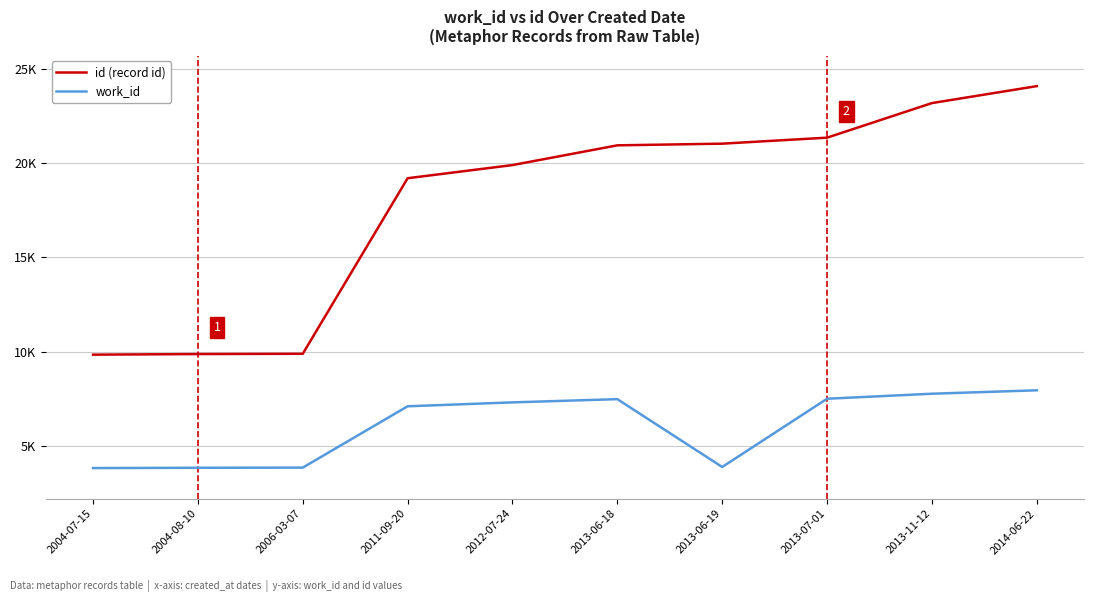

Which series has the largest range (max minus min)?

id (record id)